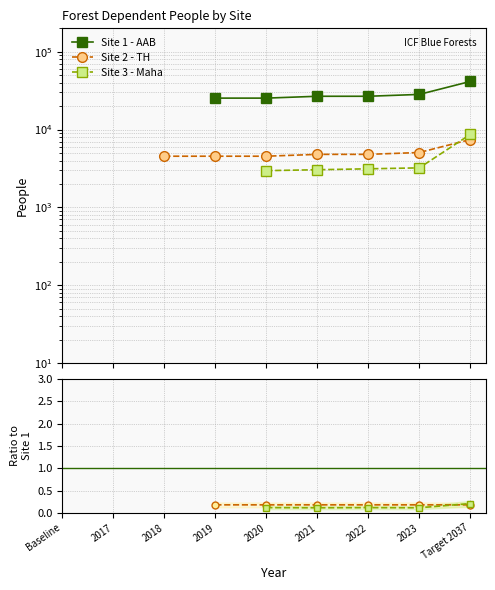

At which label does Site 2 - TH / Site 1 first exceed 0?

2019